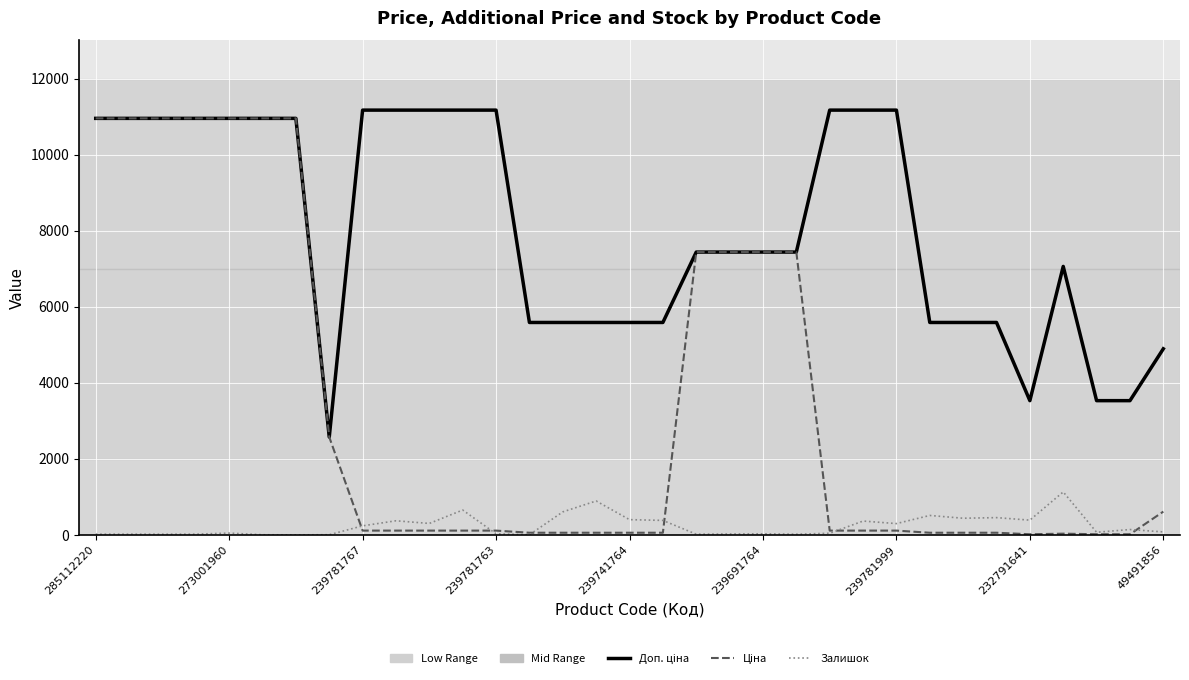

What is the maximum value for Залишок?

1129.0